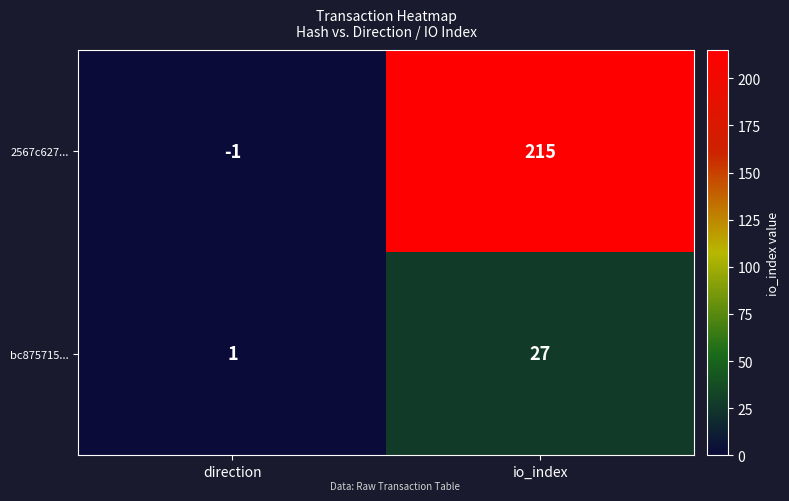

What is the smallest value displayed?

-1